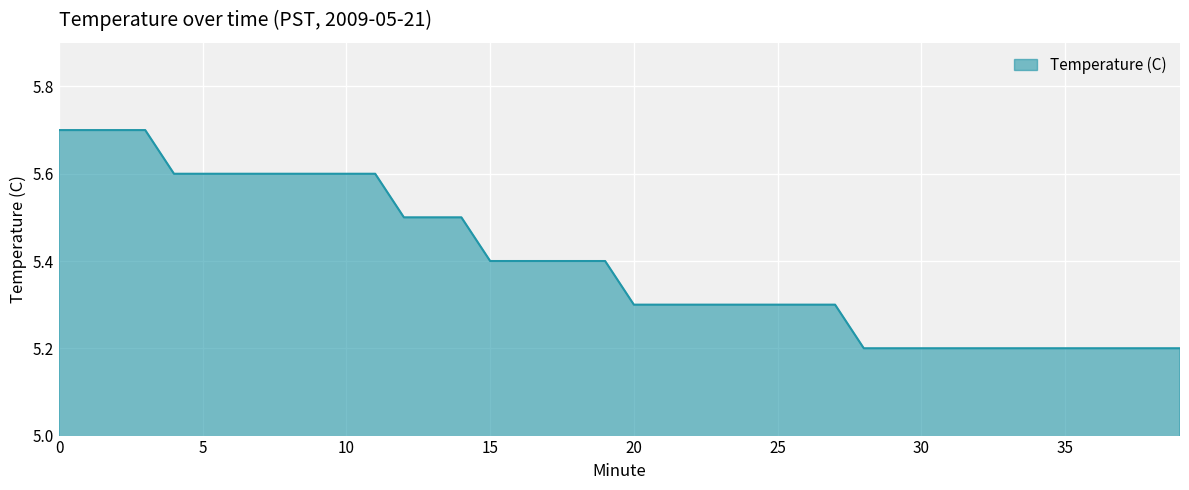

What is the difference between the maximum and minimum values?

0.5